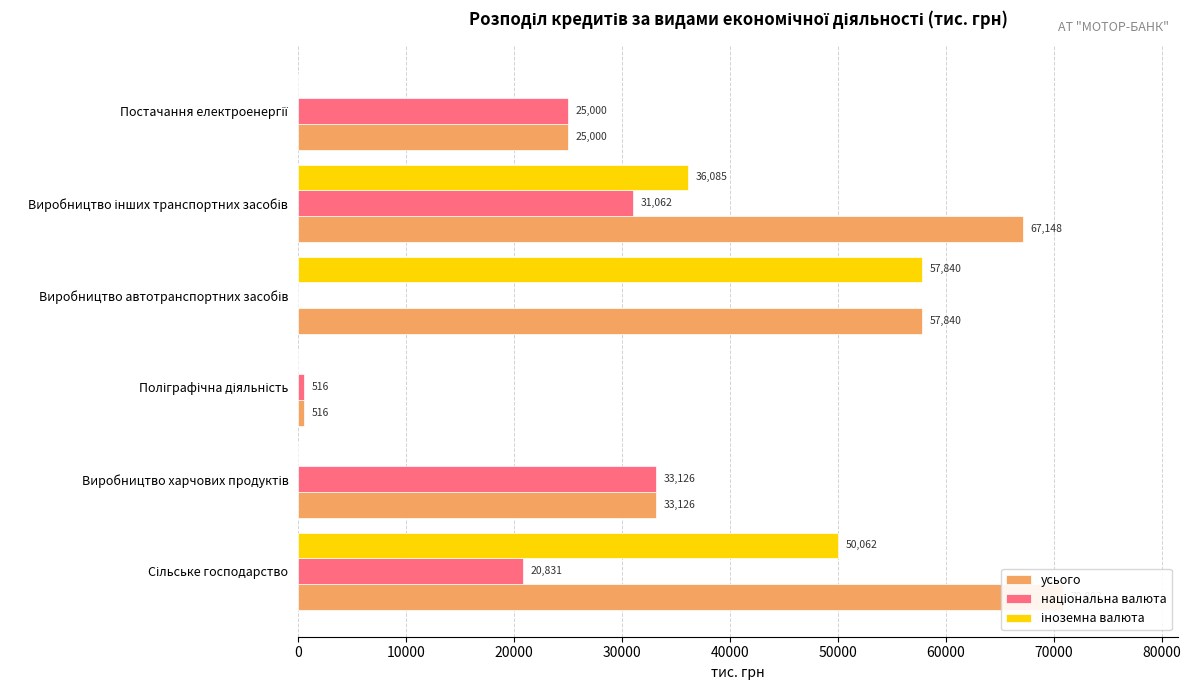

How many bars are there in total?

18